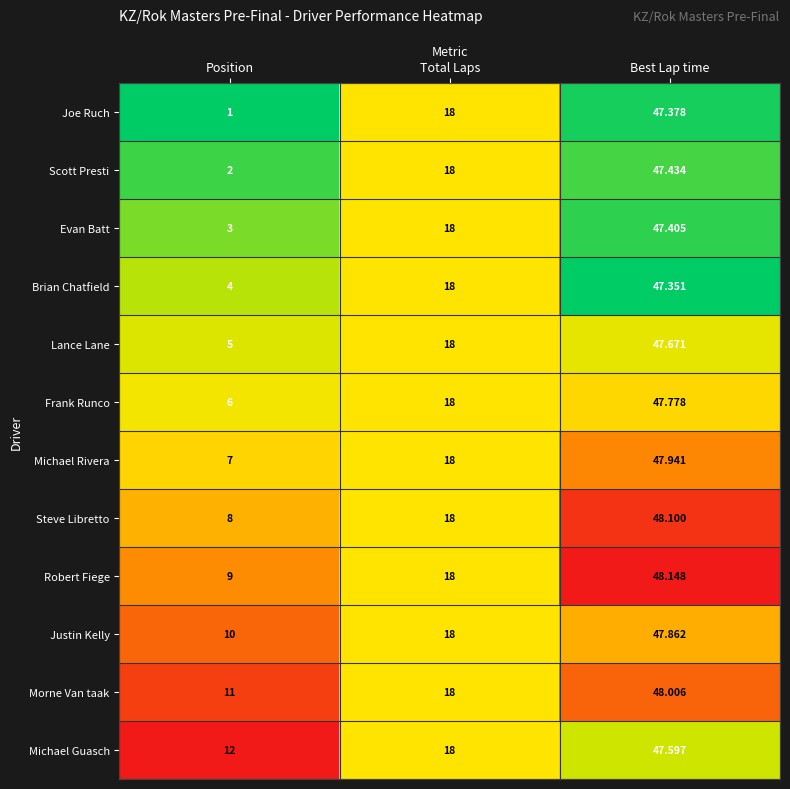

Which category has the highest value in the Morne Van taak series?

Best Lap time